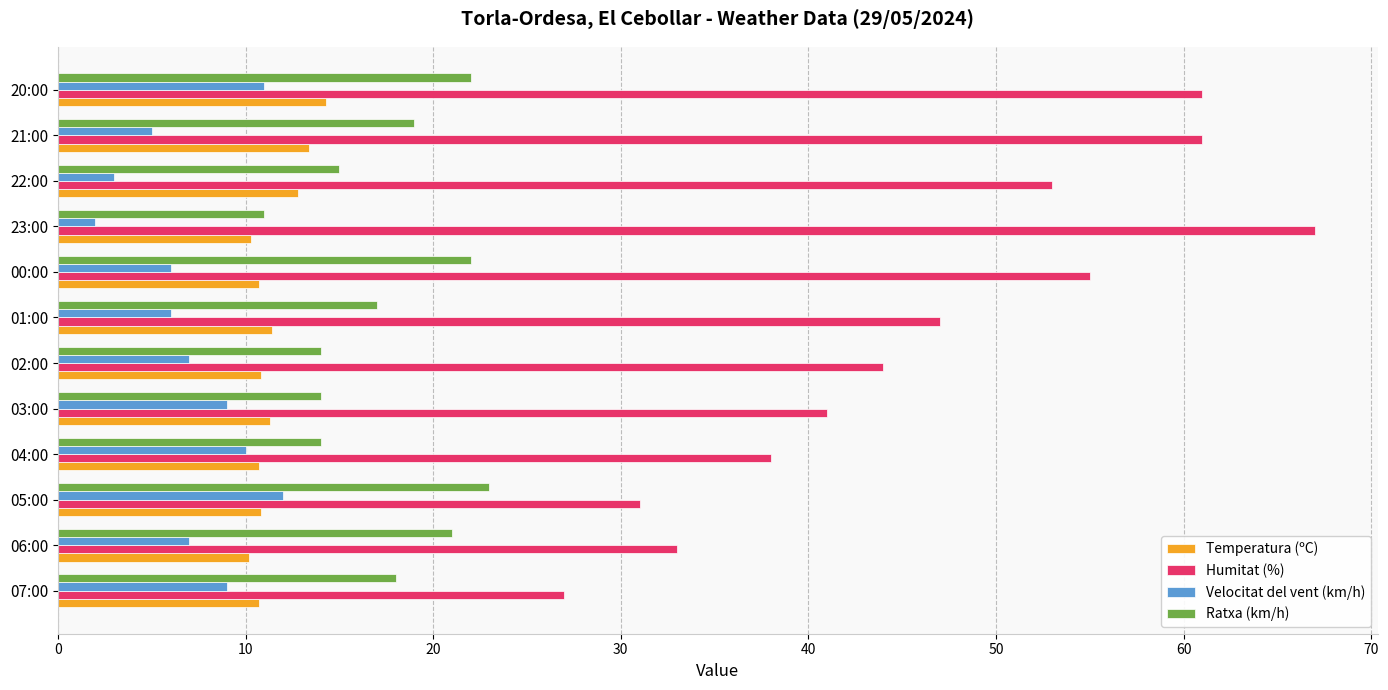

Count the Velocitat del vent (km/h) values in the range 6 to 10.

7